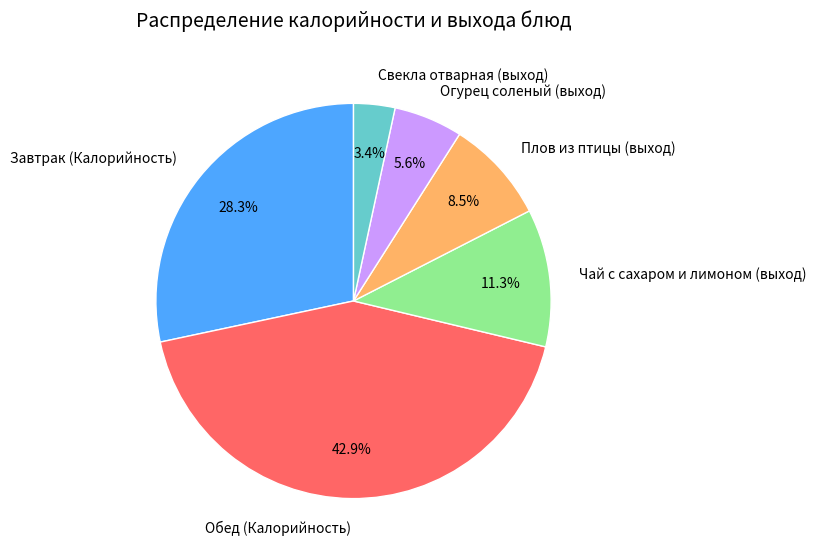

To the nearest percent, what percentage of the pie is Чай с сахаром и лимоном (выход)?

11%